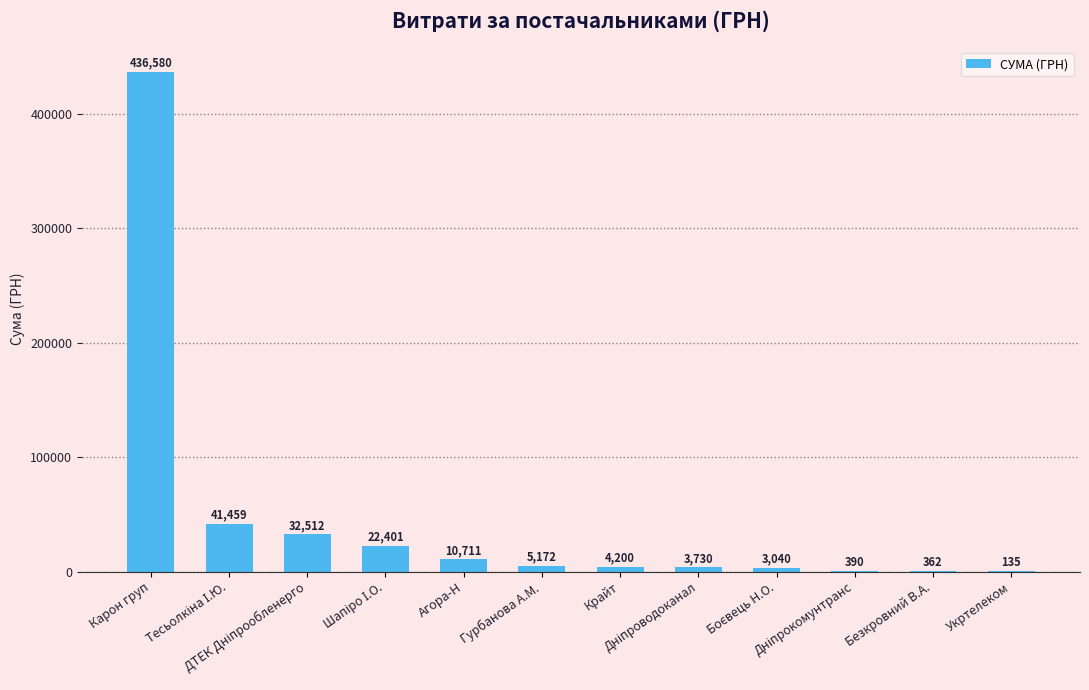

What is the maximum value shown in the chart?

436580.3